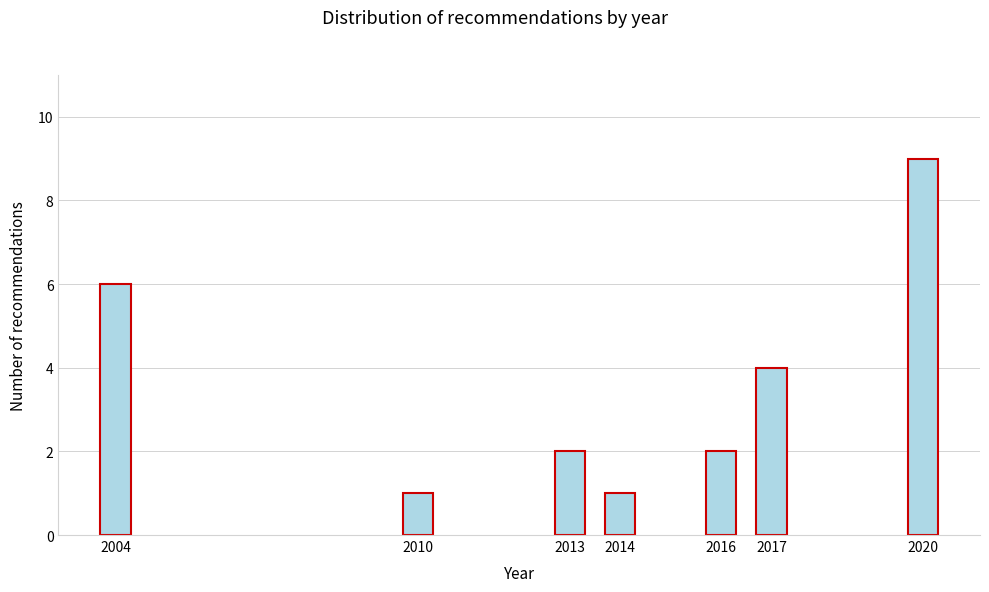

Reading left to right, transcribe all the data shown in this chart.

6	1	2	1	2	4	9